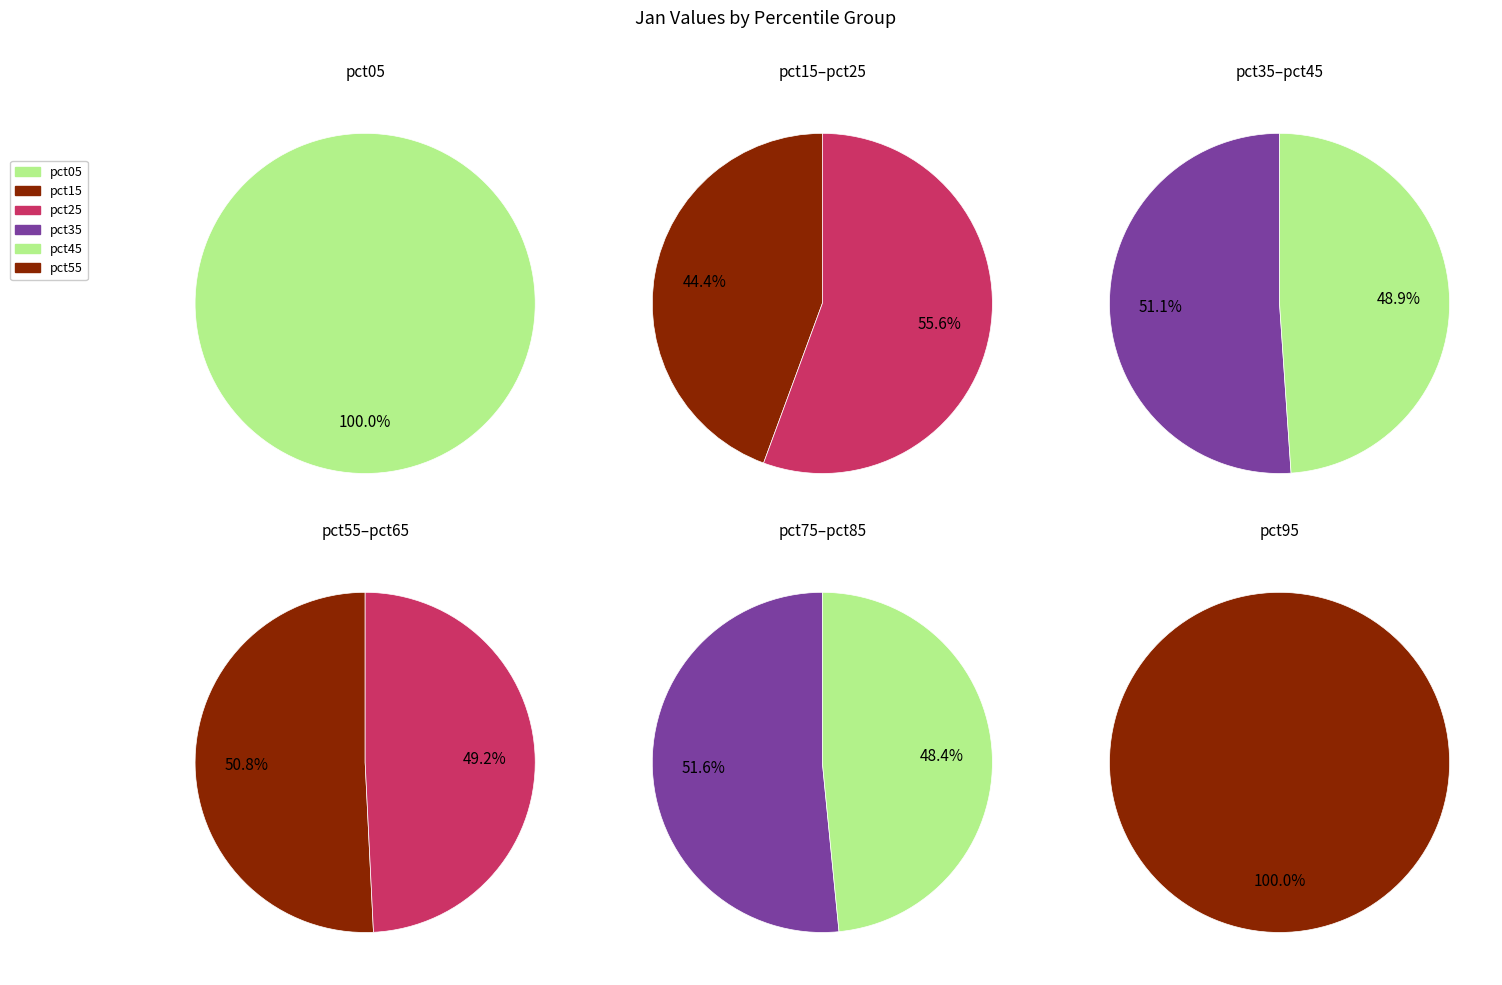

The pct95 slice represents 23% of the pie. True or false?

False